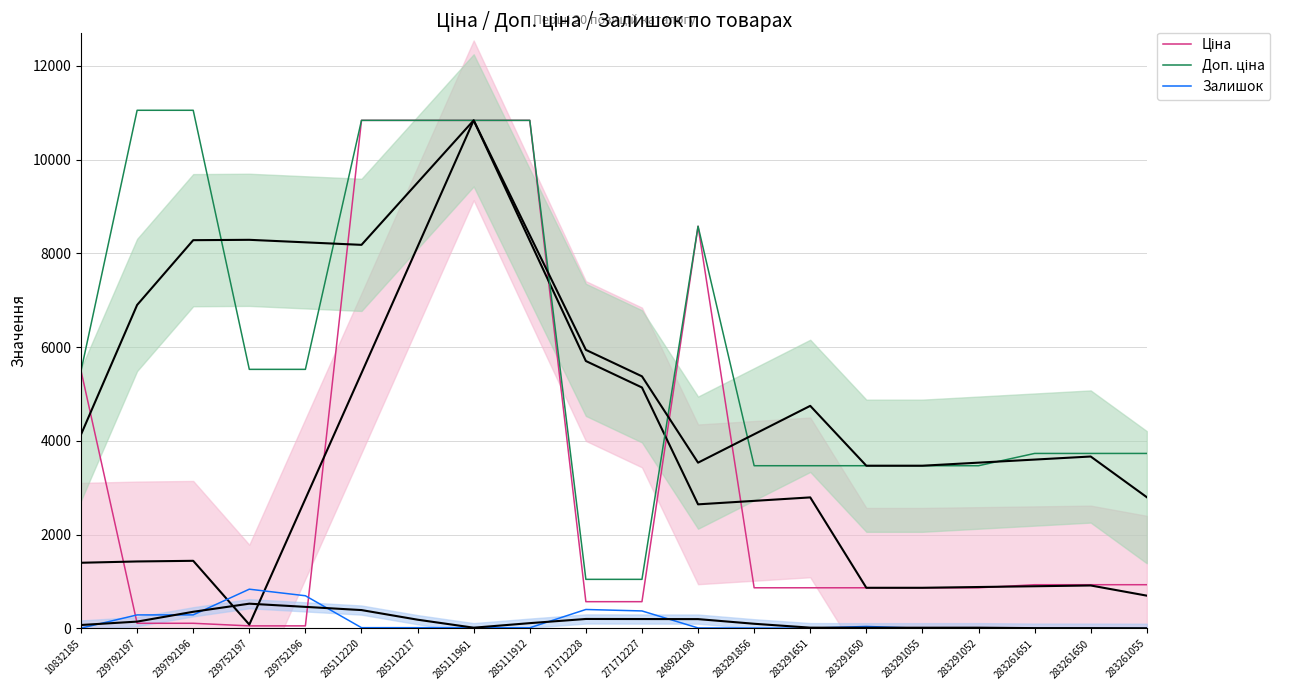

Count the number of categories in the chart.

20